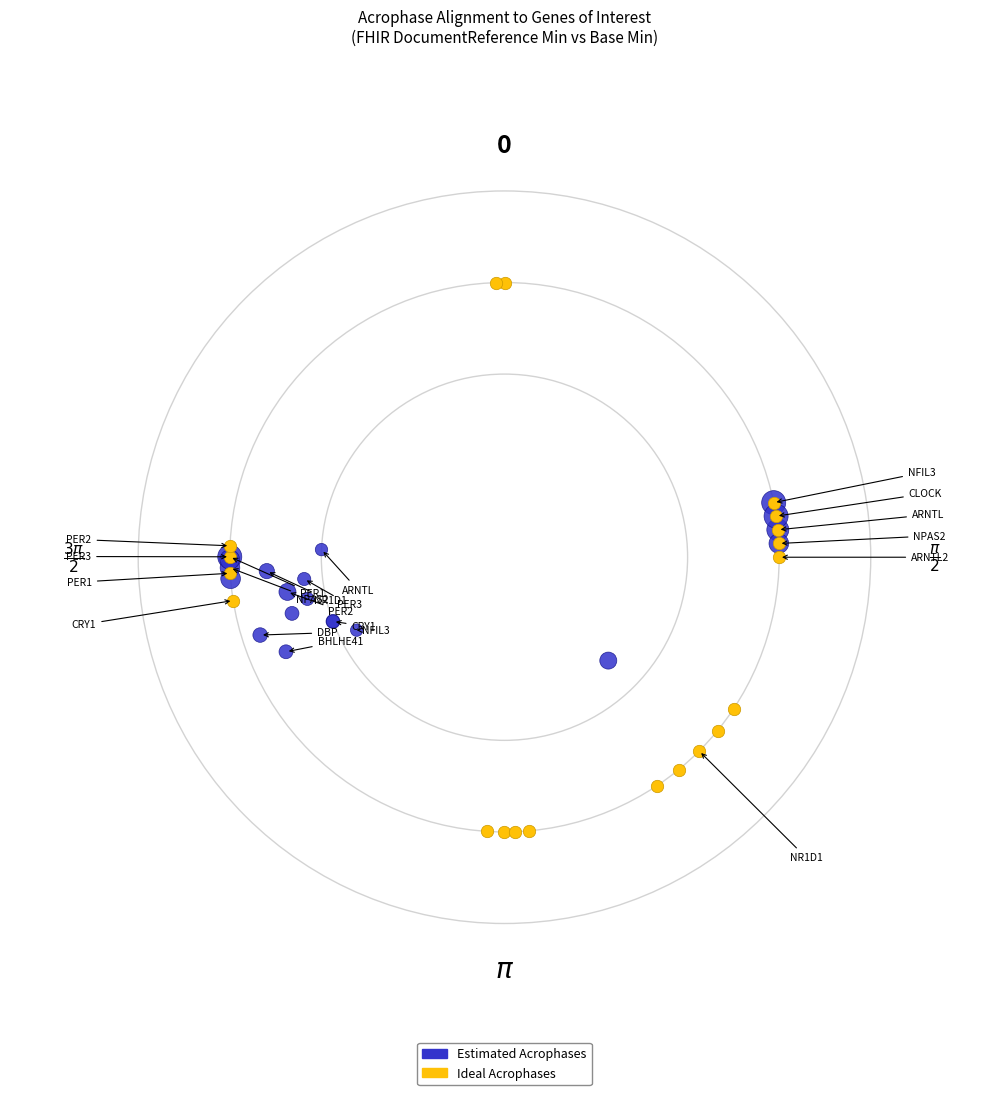

What are all the series names shown in the legend?

Estimated Acrophases, Ideal Acrophases